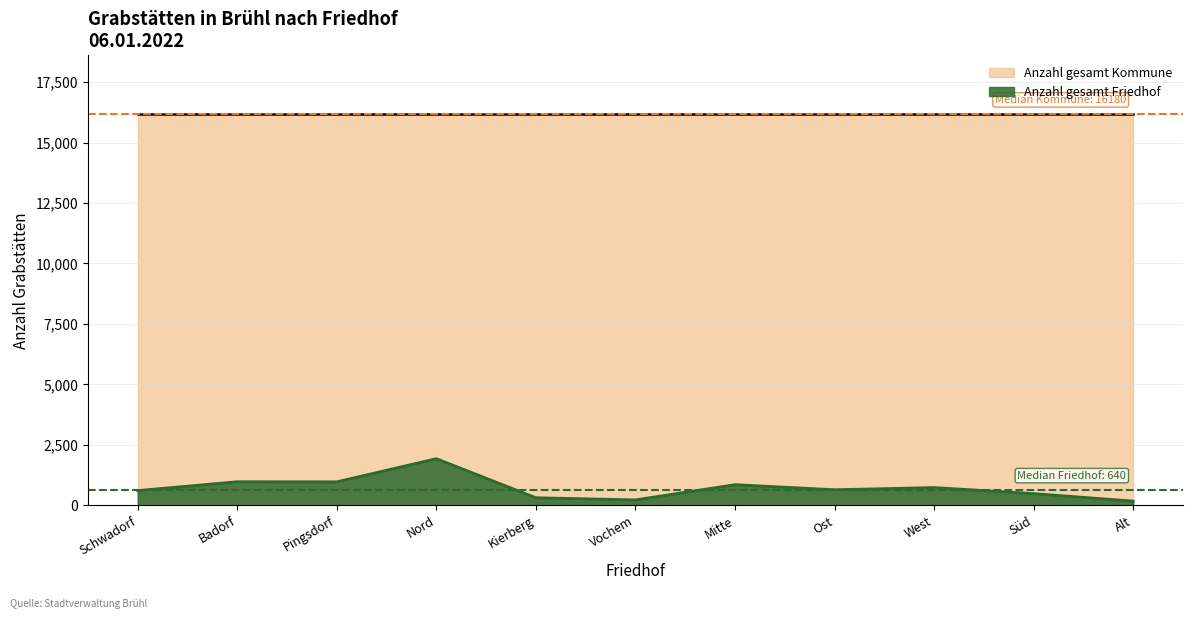

At Kierberg, list the series in order from largest to smallest.

Kommune Gesamt Linie, Friedhof Linie